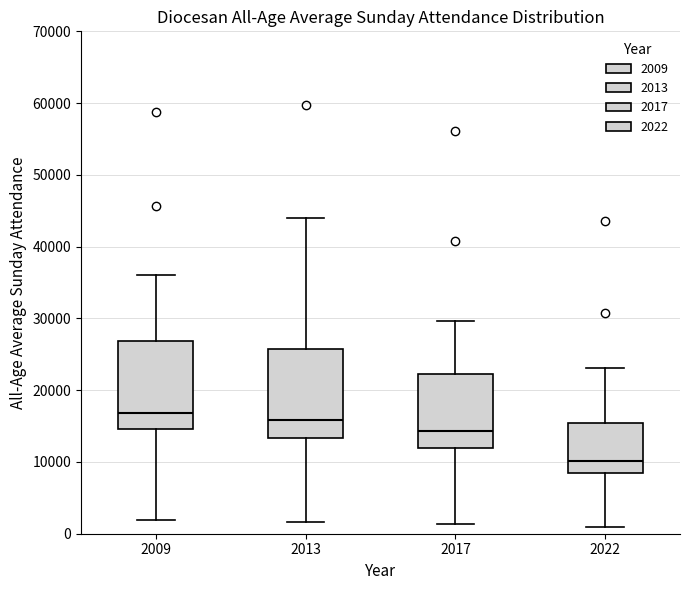

Which box's median line is the lowest?

2022